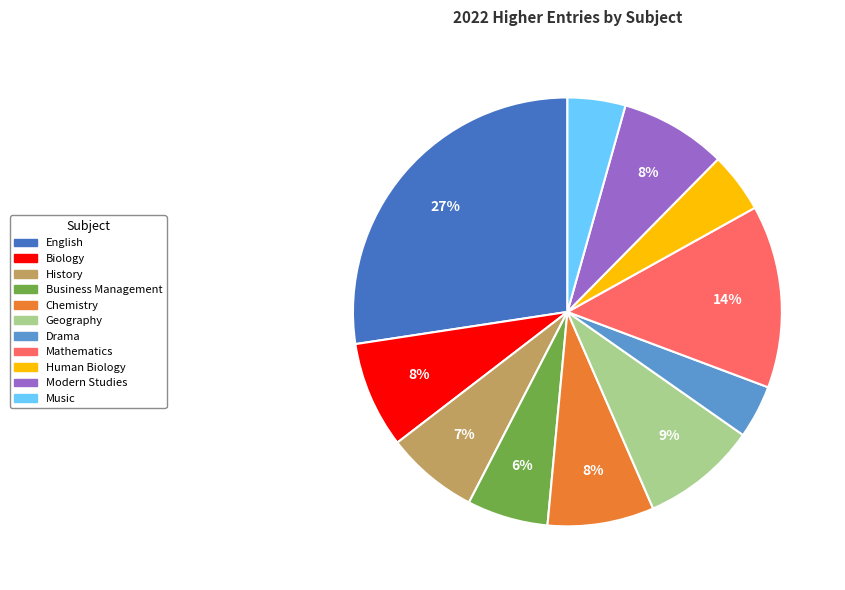

Combined, do Chemistry and English account for over 50%?

No